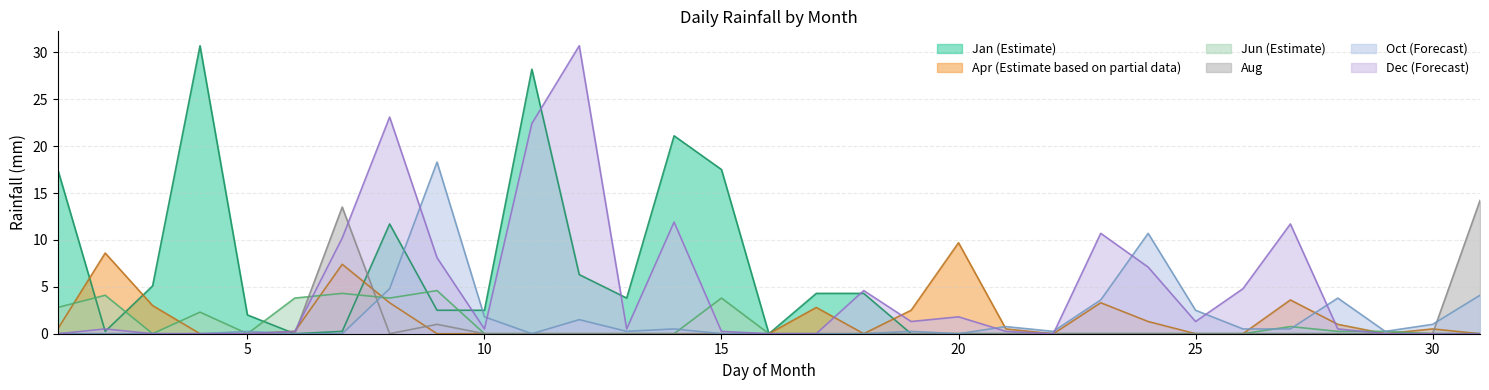

What is the highest value of the Oct (Forecast) series?

18.3